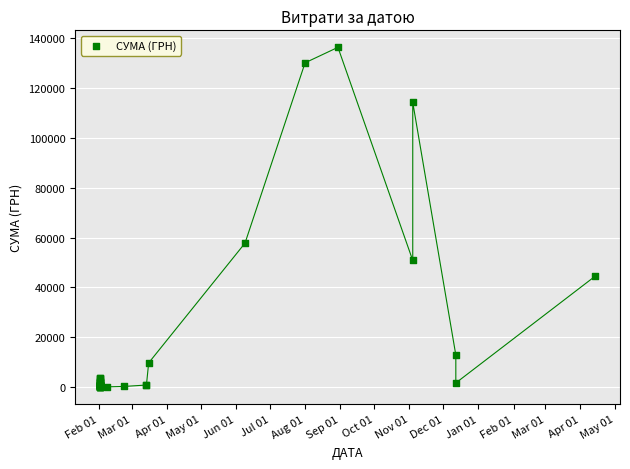

What Y value in the scatter plot is closest to 68154?

57774.4